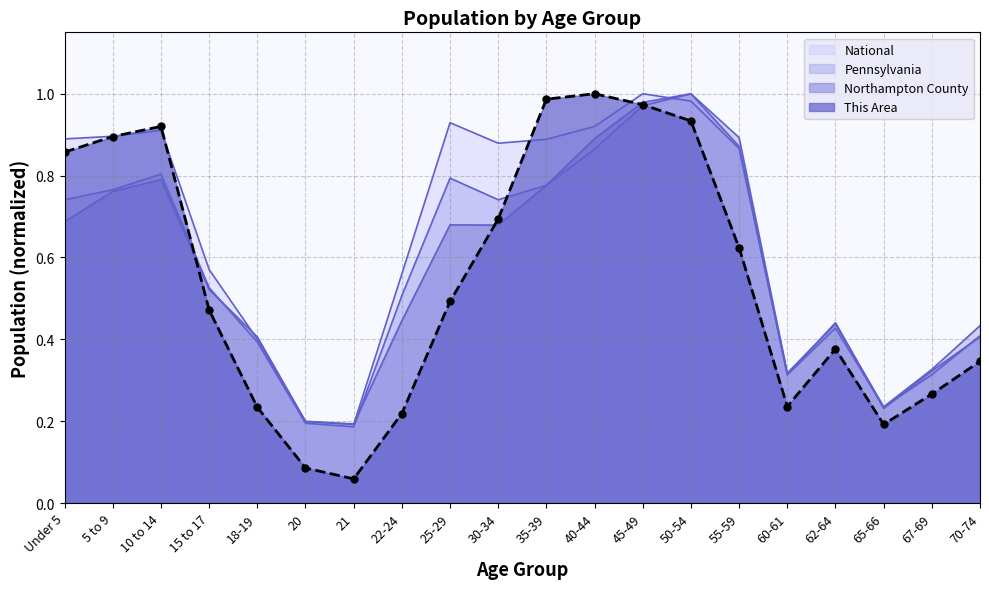

At which label does Northampton County reach its minimum?

21